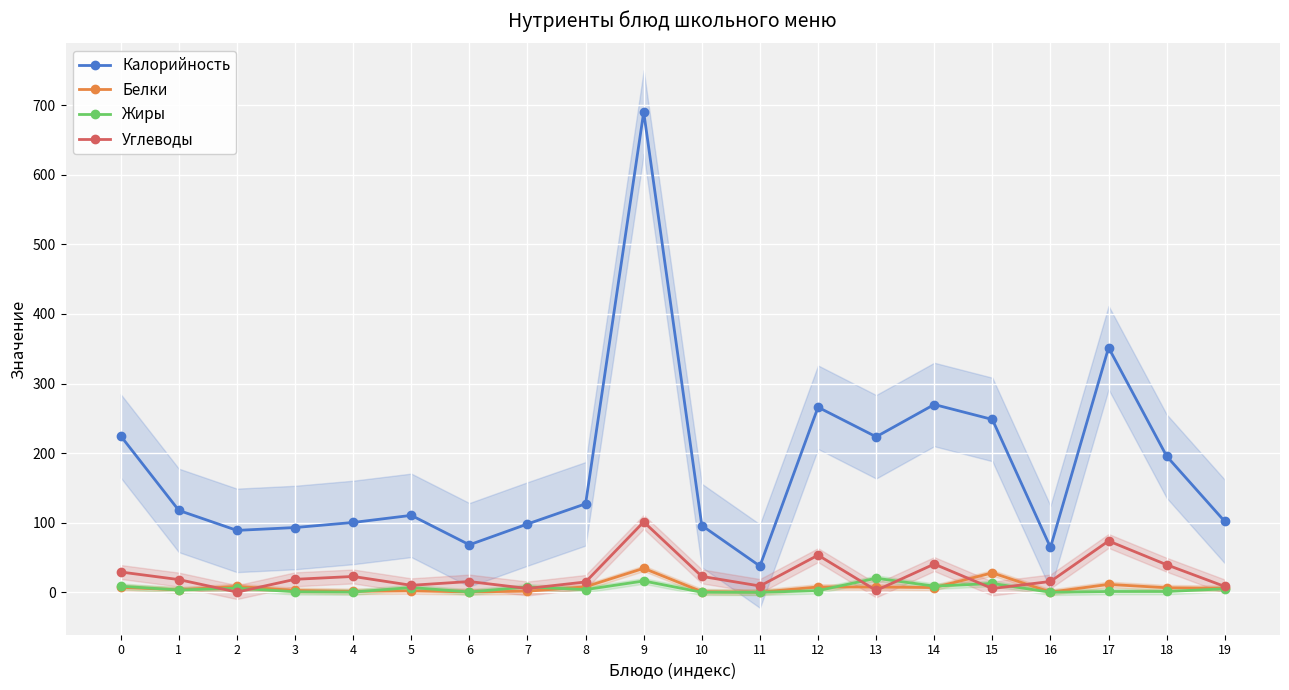

Reading left to right, extract all data points from this chart.

Калорийность: 224.7	117.7	89.0	93.1	100.4	110.6	68.3	98.2	127.2	690.1	96.0	37.7	266.0	223.5	269.9	248.4	64.5	351.6	195.6	101.8
Белки: 7.2	3.6	8.5	2.7	1.4	2.0	0.6	1.6	8.0	34.5	1.0	0.2	7.7	7.6	6.9	28.0	0.3	11.4	6.6	5.8
Жиры: 8.8	3.3	6.0	0.8	0.4	6.9	0.5	7.8	3.9	16.3	0.1	0.0	2.4	20.3	8.9	12.7	0.1	1.2	1.2	5.0
Углеводы: 29.2	18.3	0.3	18.7	22.8	10.1	15.5	5.5	14.9	101.2	22.9	9.1	53.4	2.7	40.6	5.5	15.6	73.8	39.6	8.4